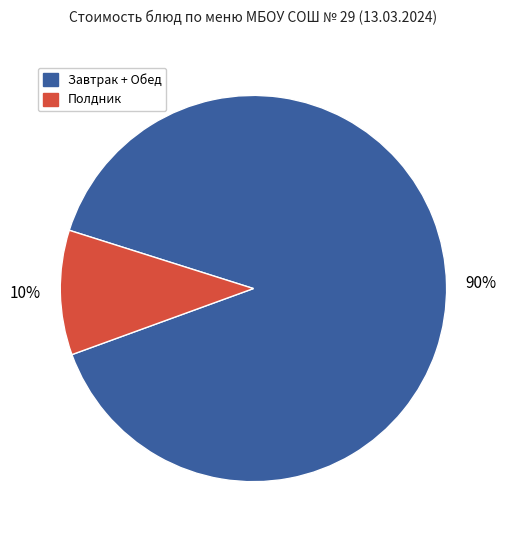

The Завтрак + Обед slice represents 90% of the pie. True or false?

True